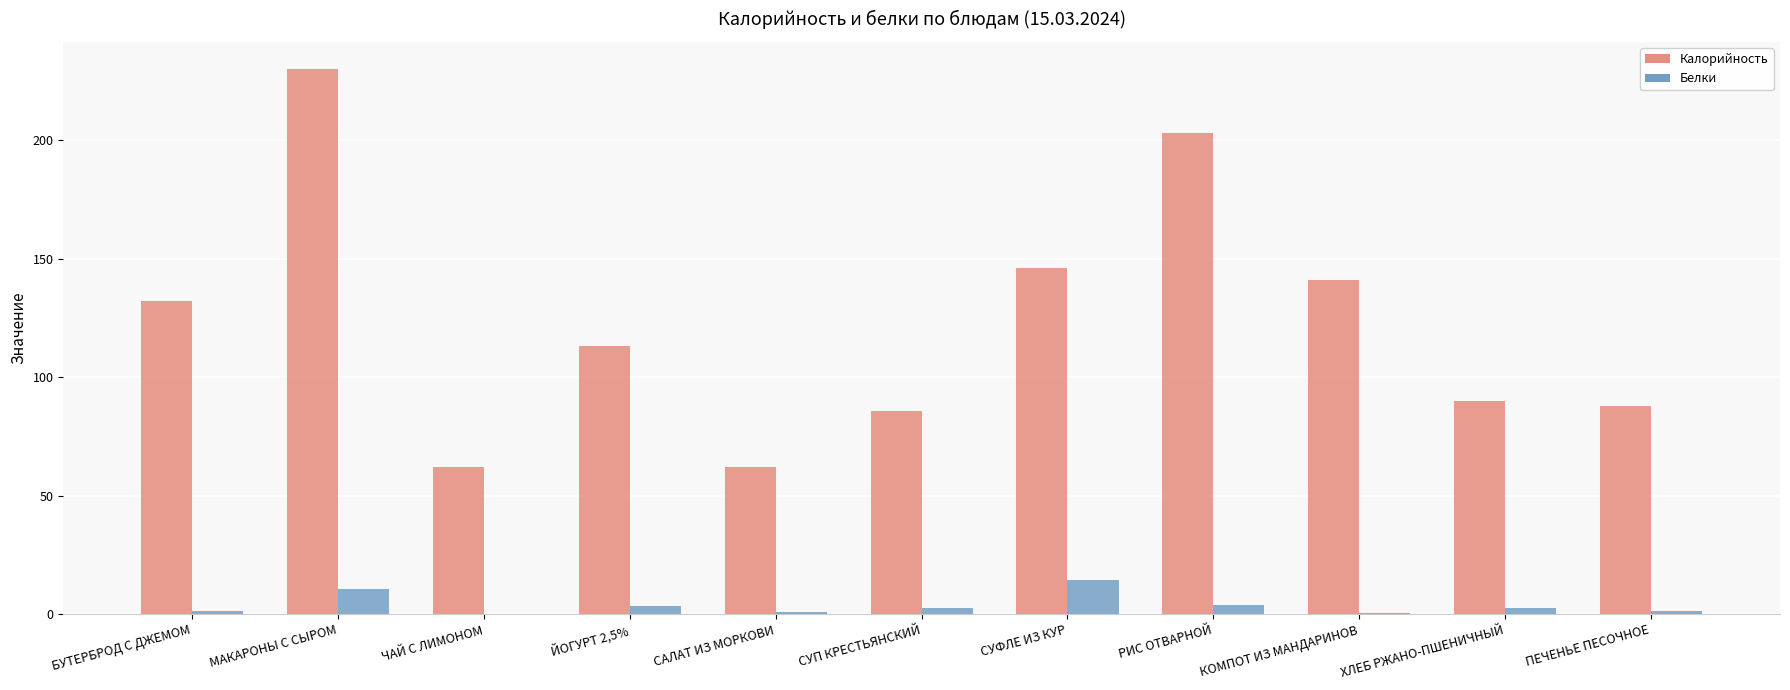

What is the label of the 3rd bar from the left?

ЧАЙ С ЛИМОНОМ